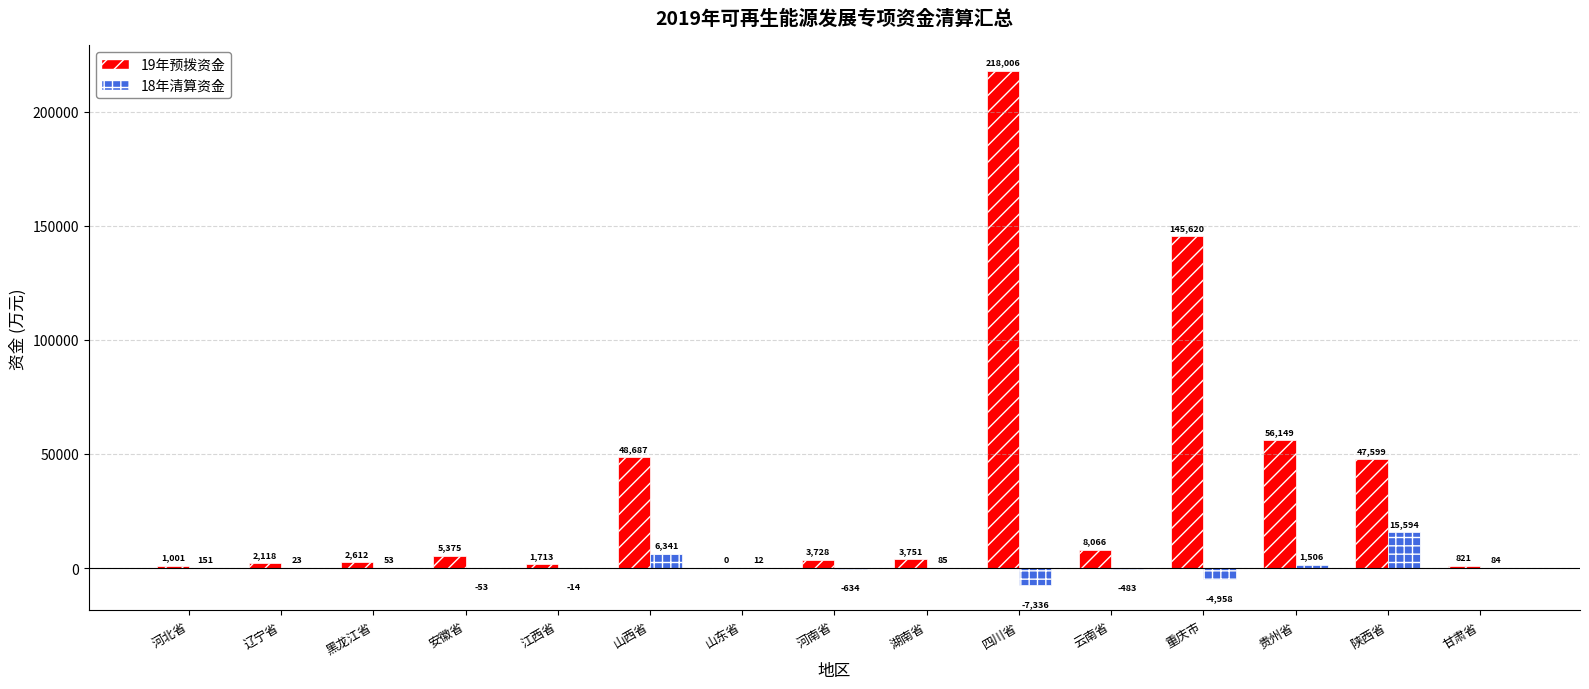

True or false: 19年预拨资金 has a value of 3728 at 河南省.

True